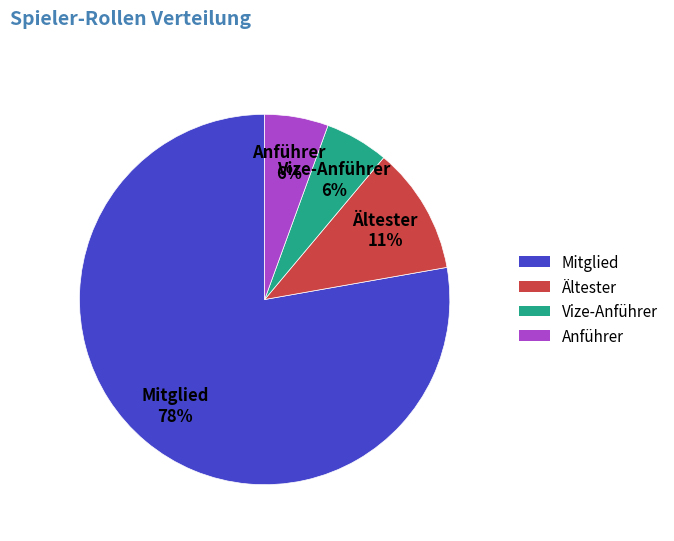

Is there any slice that represents more than half of the pie?

Yes